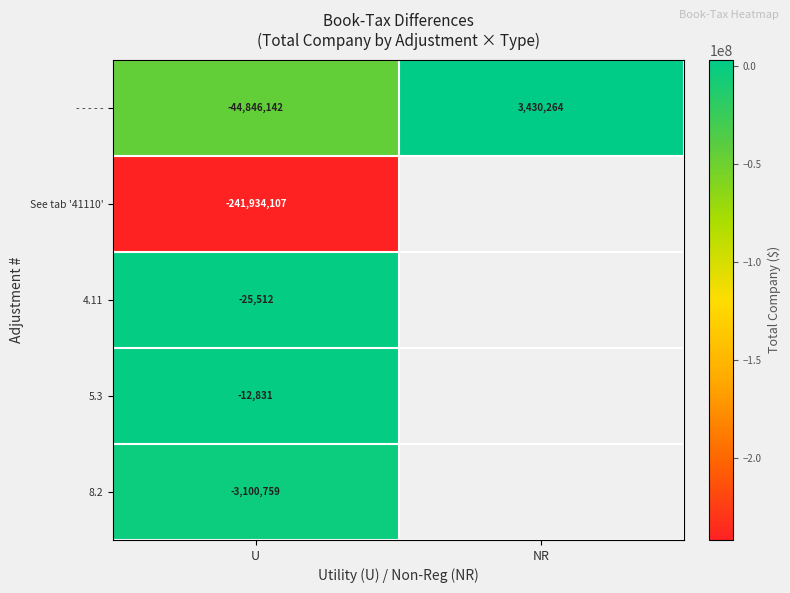

What is the difference between the highest and lowest values at U?

241921276